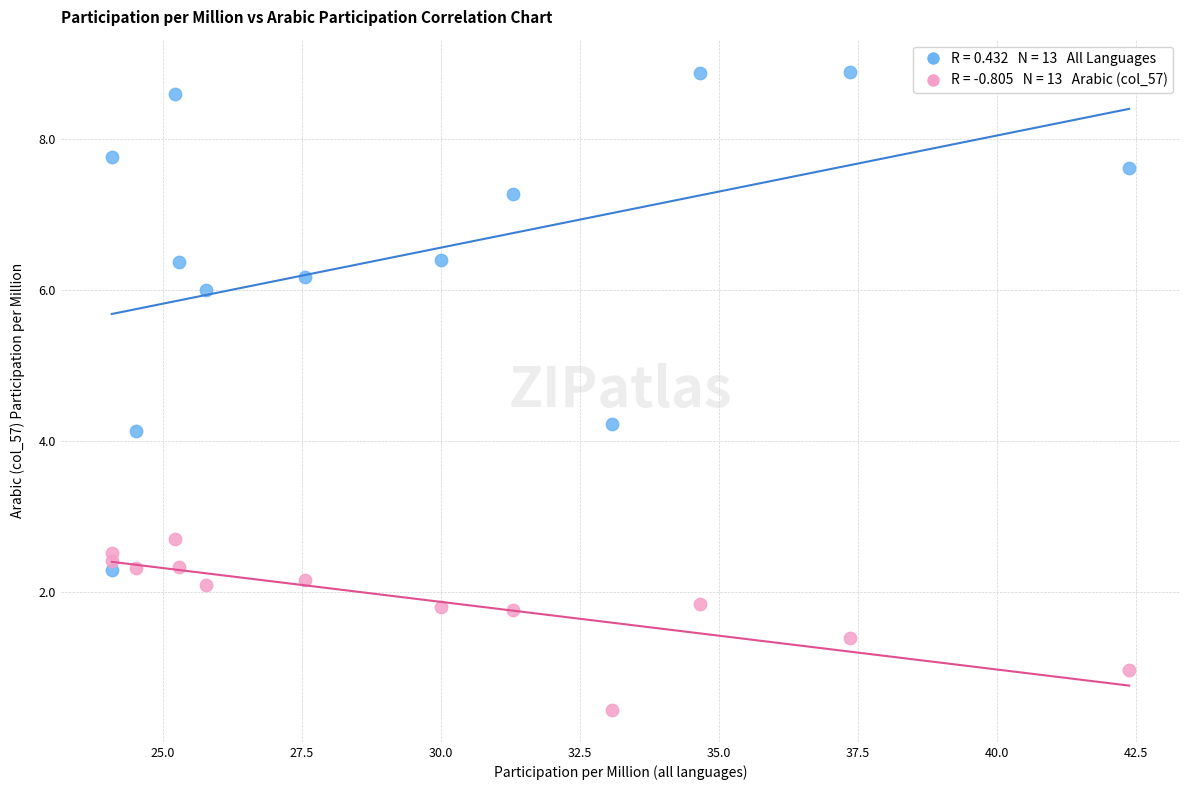

Across all data points, what is the range of Y values (max minus min)?

8.5